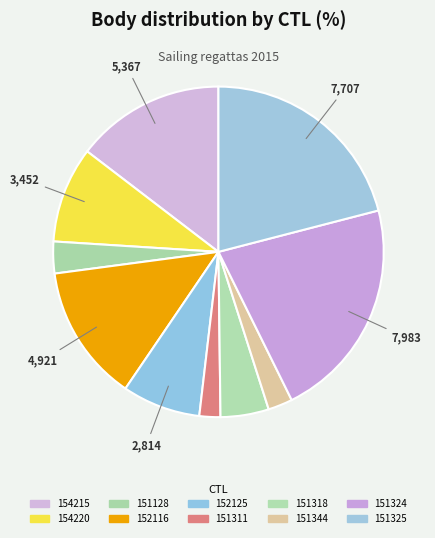

To the nearest percent, what is the difference between the 152125 and 151325 slice percentages?

13%